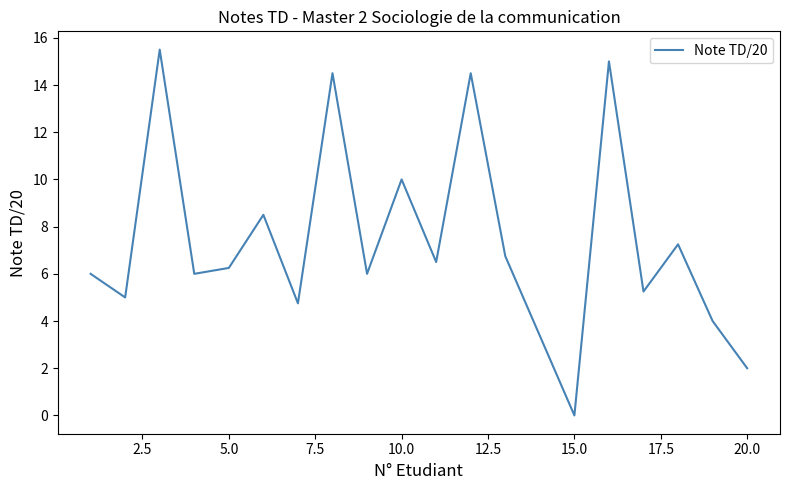

How many values are above zero?

18